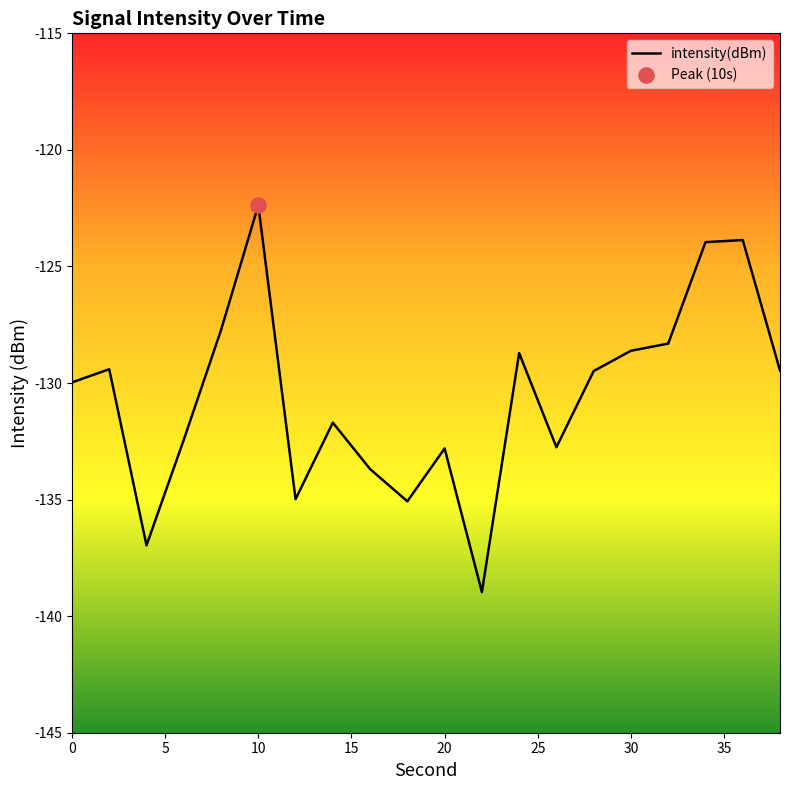

What is the maximum value shown in the chart?

-122.4